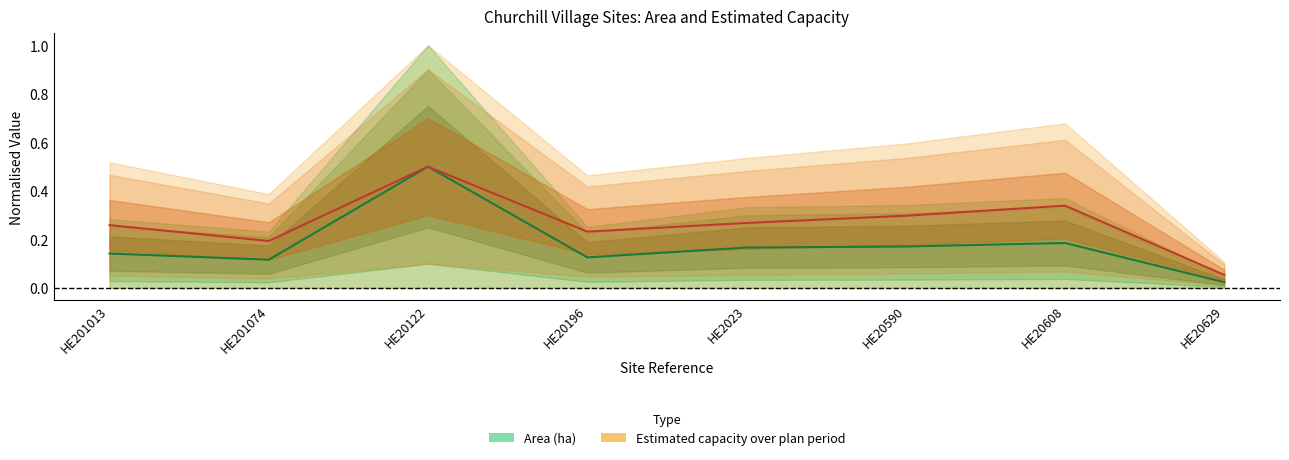

Between HE201013 and HE201074, which series saw the biggest shift?

Estimated capacity over plan period